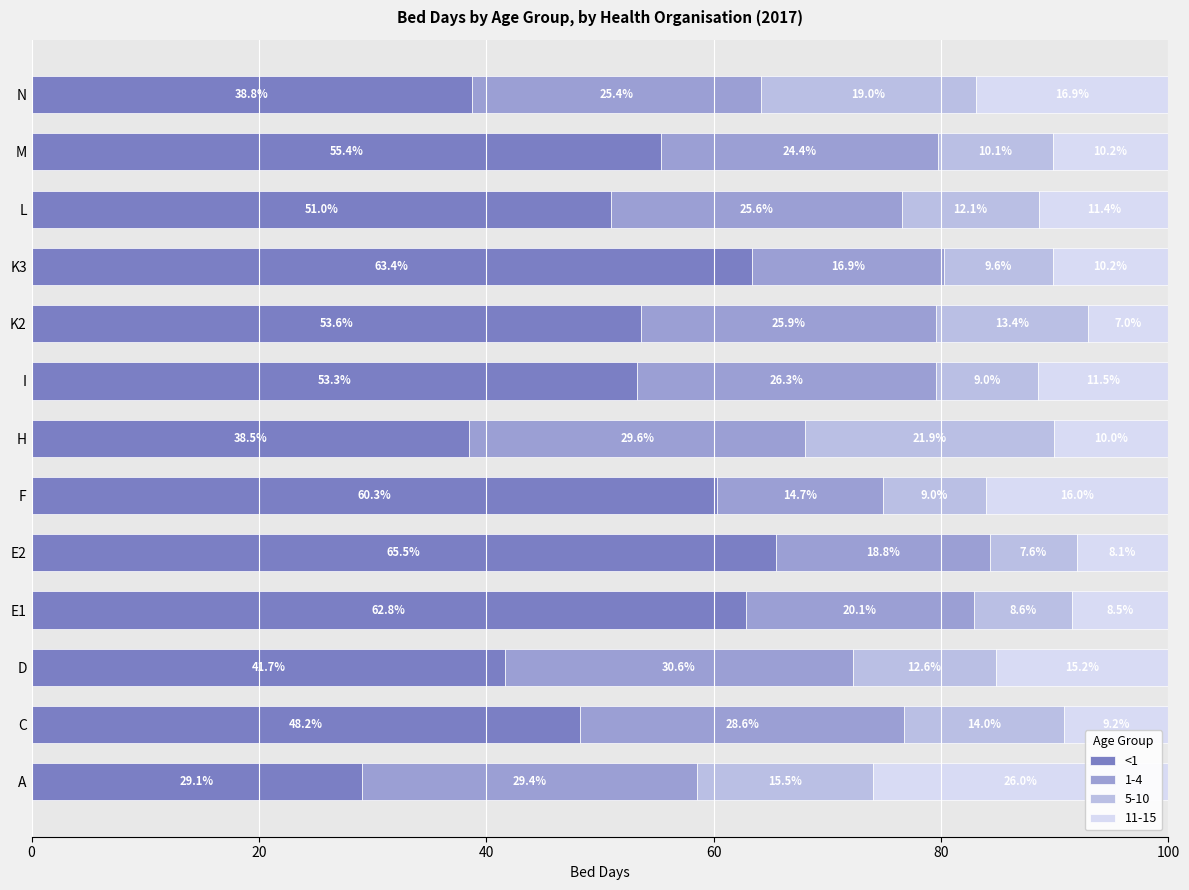

The <1 series shows 60.3 at F. True or false?

True